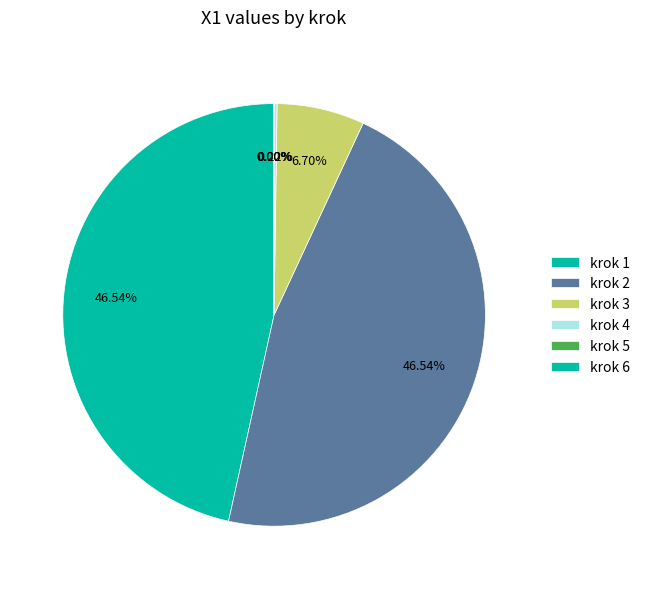

Is krok 6 the majority of the pie?

No